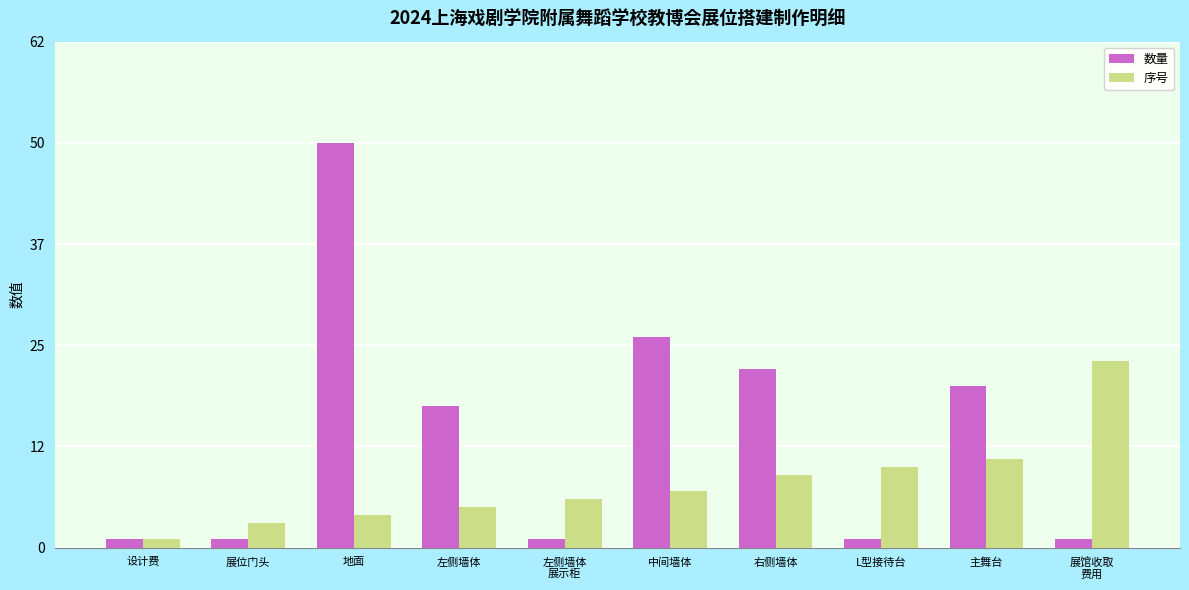

At how many categories does at least one series exceed 34?

1